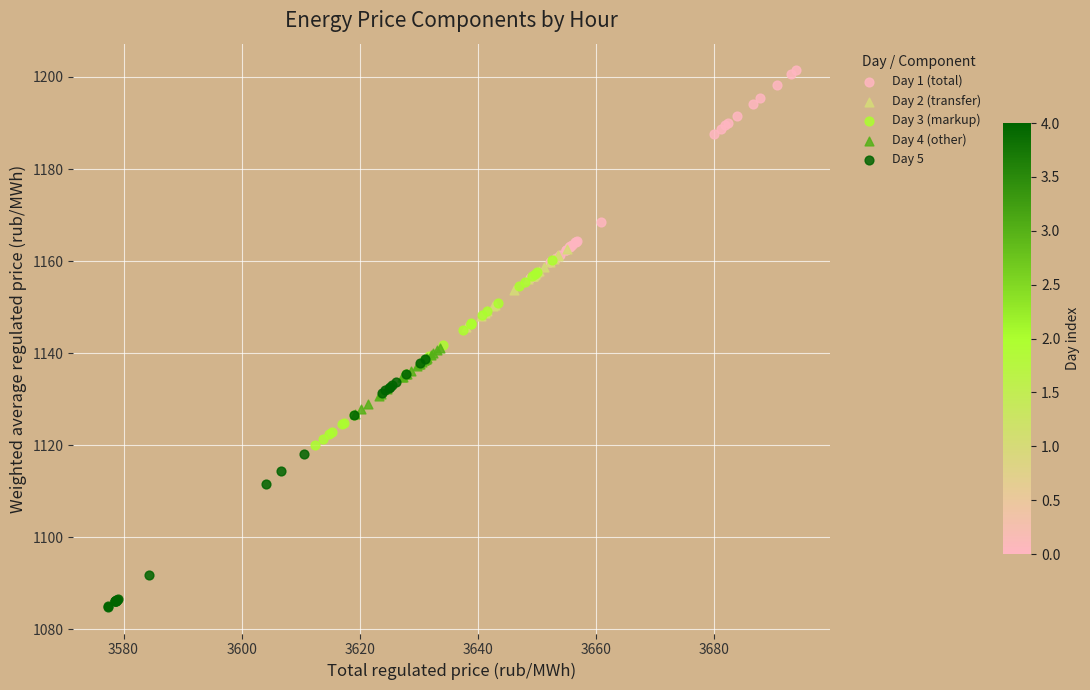

Which series reaches the minimum Y coordinate?

Day 5